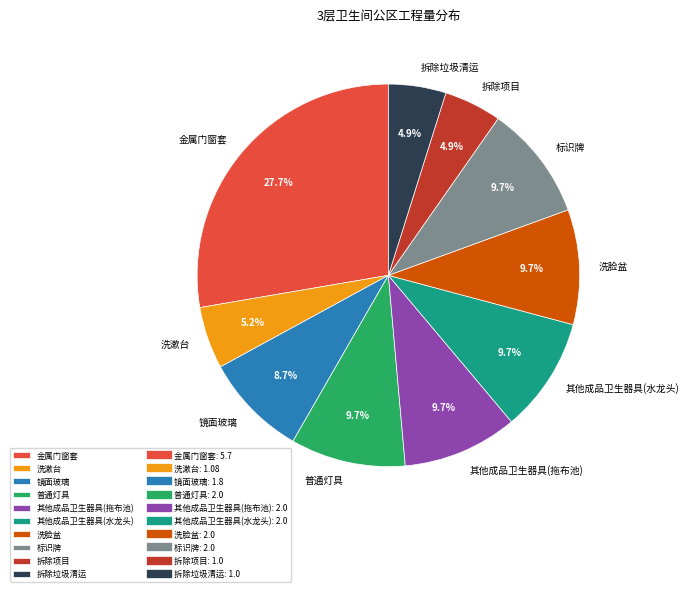

To the nearest percent, what is the average slice percentage?

10%